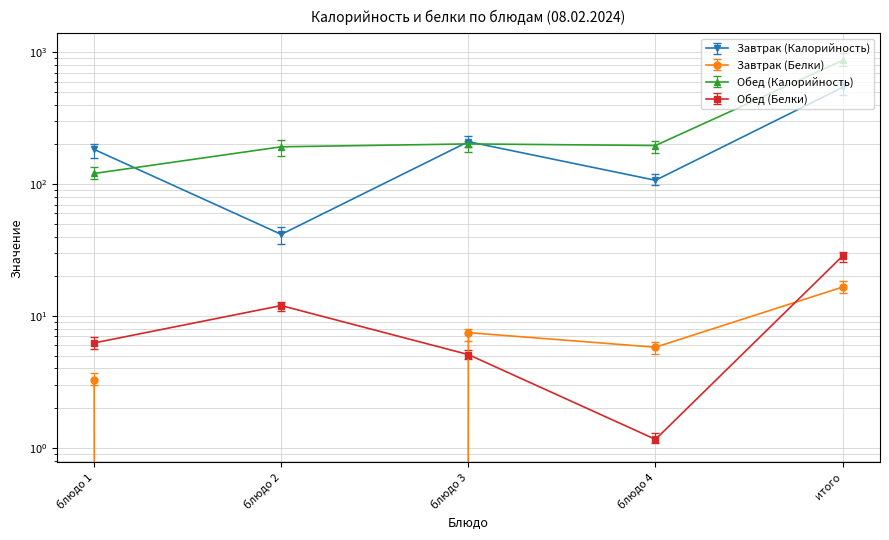

True or false: Завтрак (Белки) and Обед (Калорийность) intersect in this chart.

False